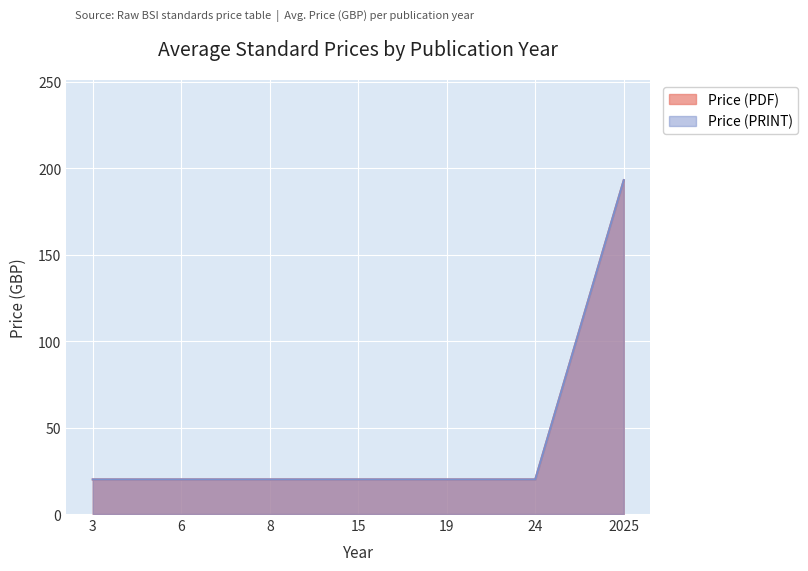

Does the chart display data point markers on the line(s)?

No